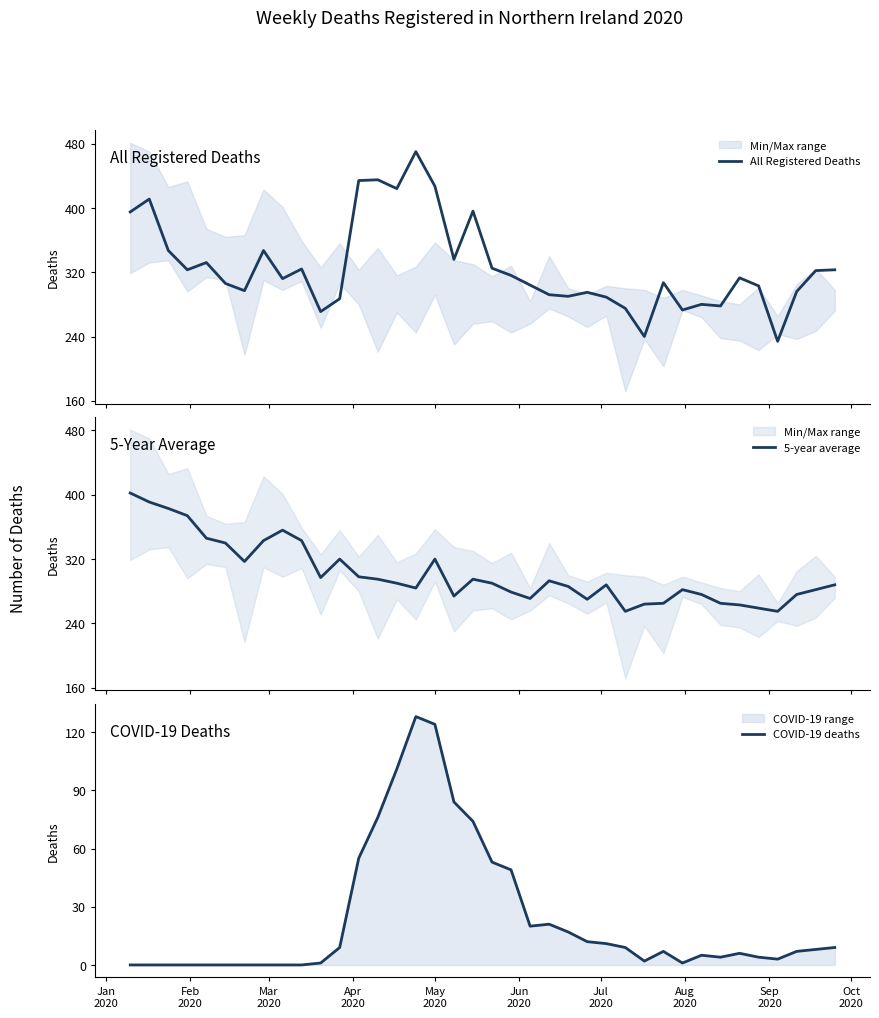

What is the lowest value of the All Registered Deaths series?

234